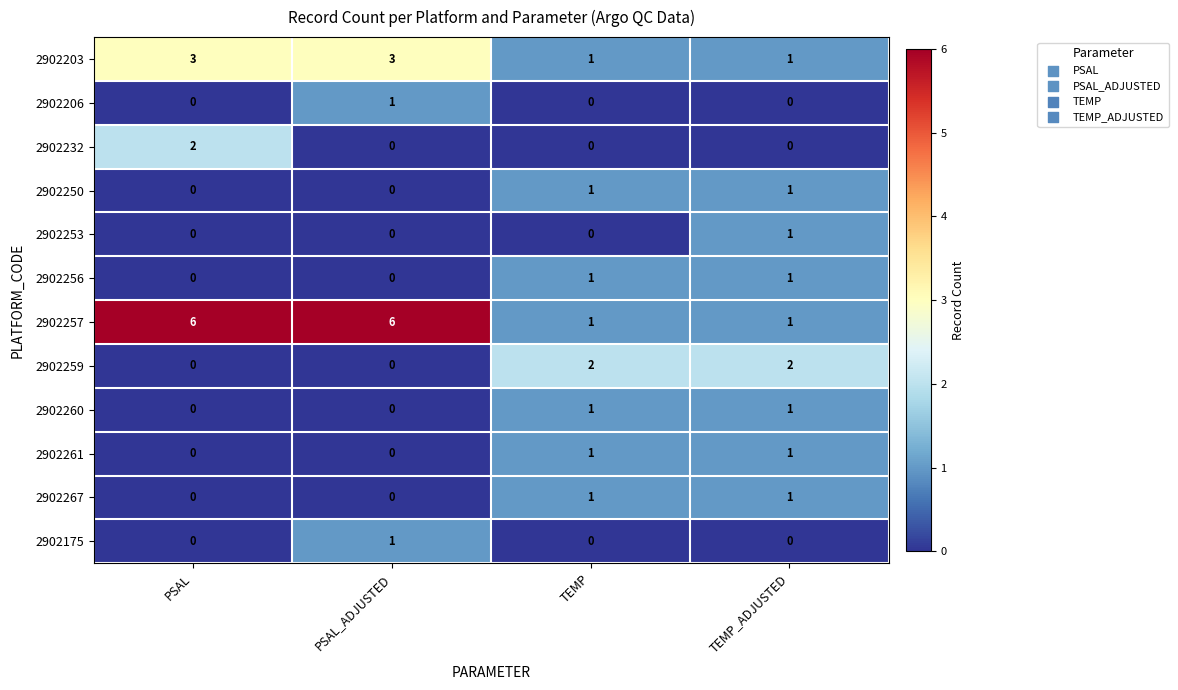

How many 2902232 values are between 0 and 2?

4